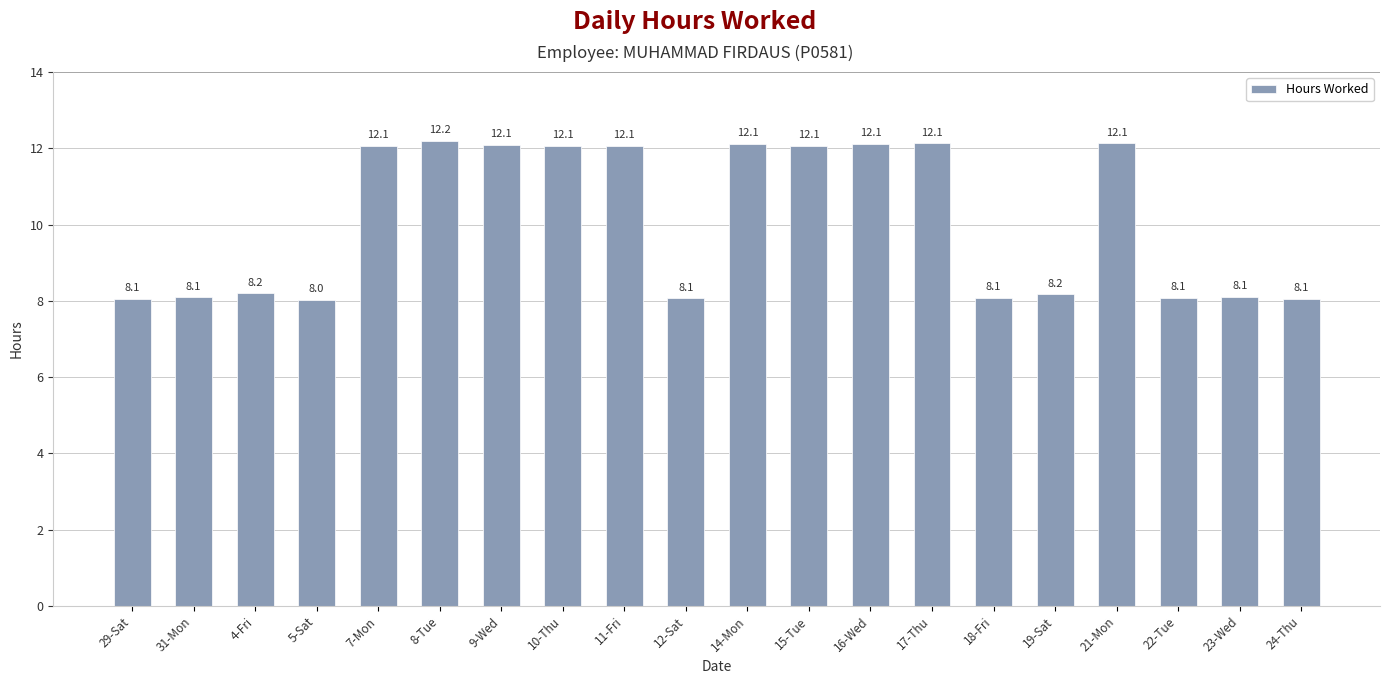

How many bars are there in total?

20